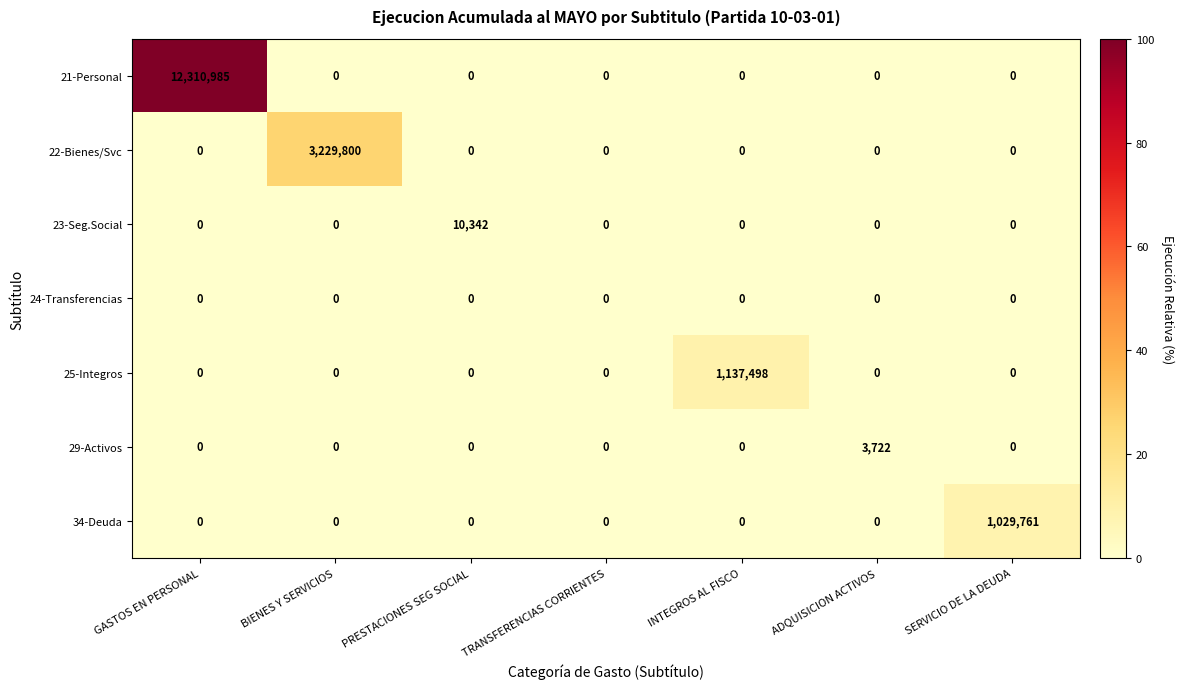

How many distinct data groups are displayed?

7